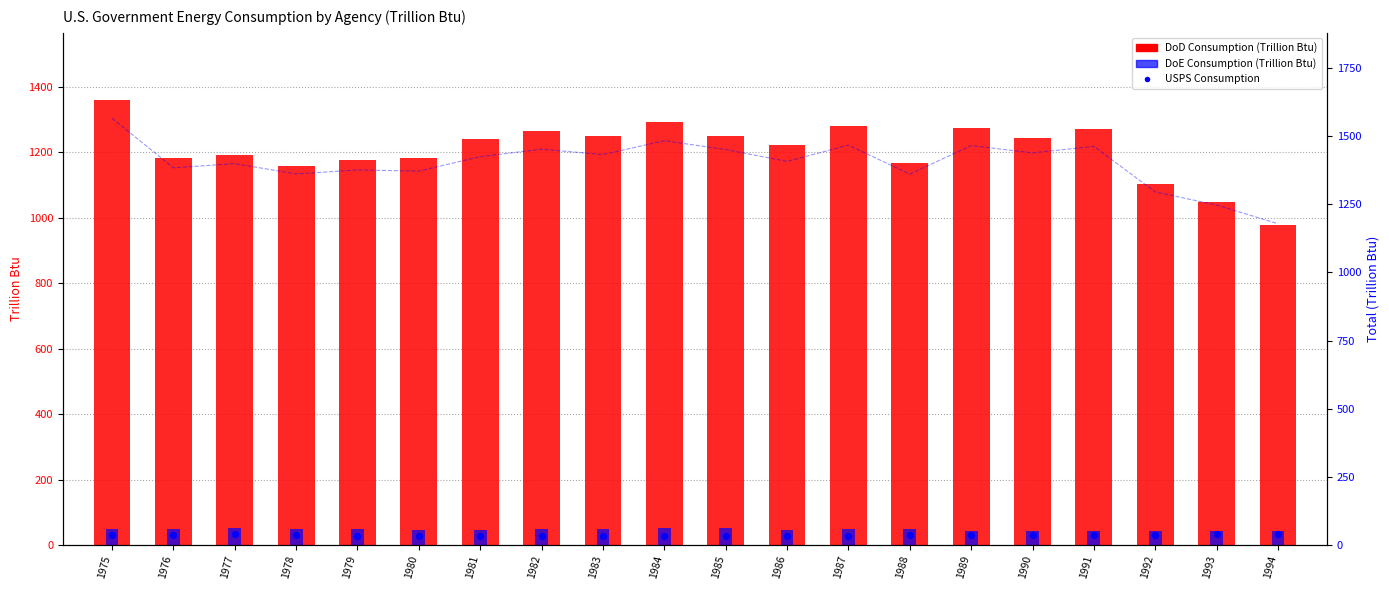

Which series contains the highest Y value?

U.S. Gov Total